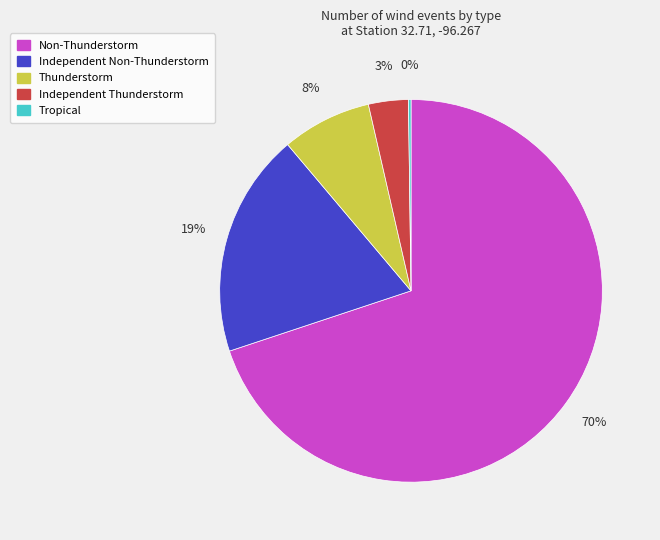

What is the largest slice in the pie chart?

Non-Thunderstorm